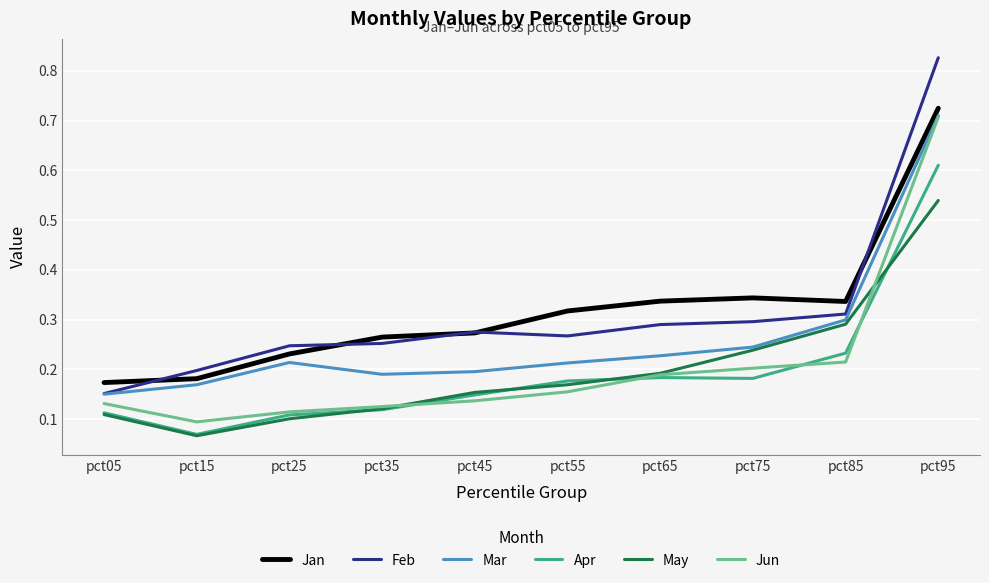

Which series changed the most between pct15 and pct35?

Jan